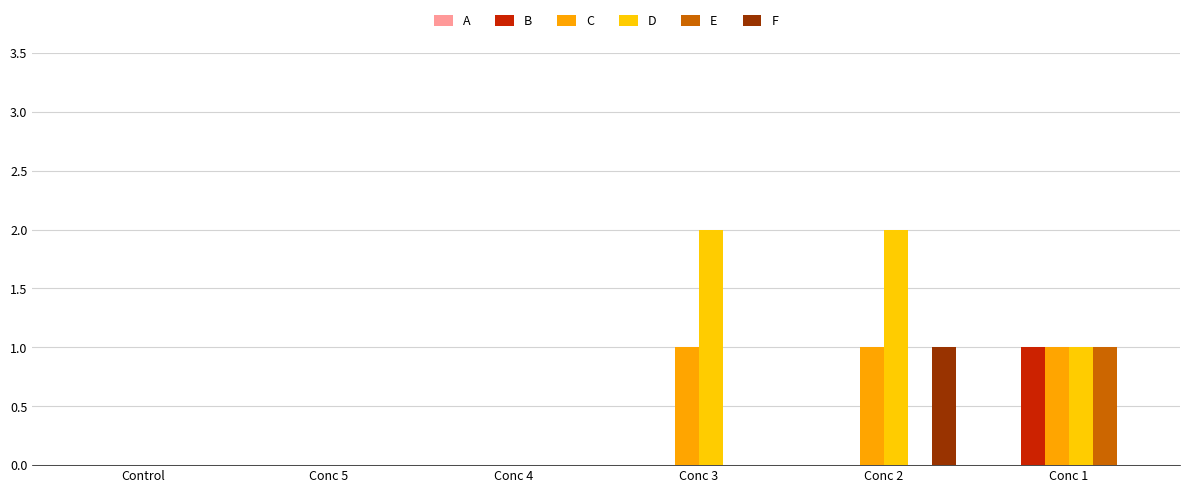

How many groups of bars are there?

6